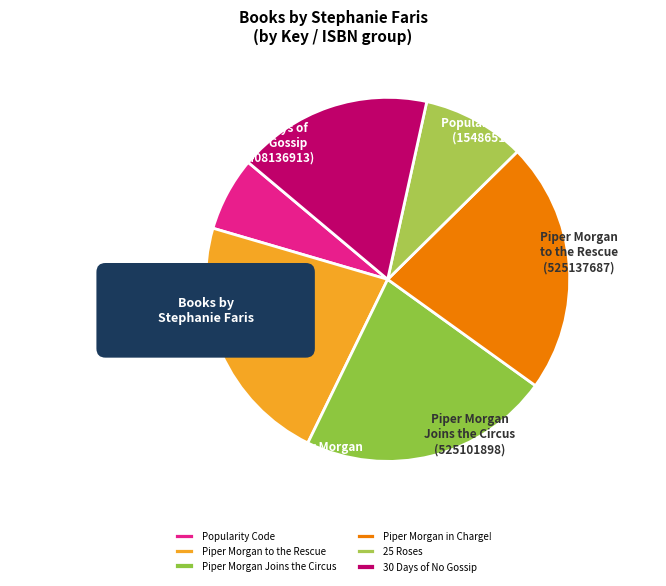

Is the sum of 30 Days of No Gossip and Piper Morgan Joins the Circus greater than half?

No